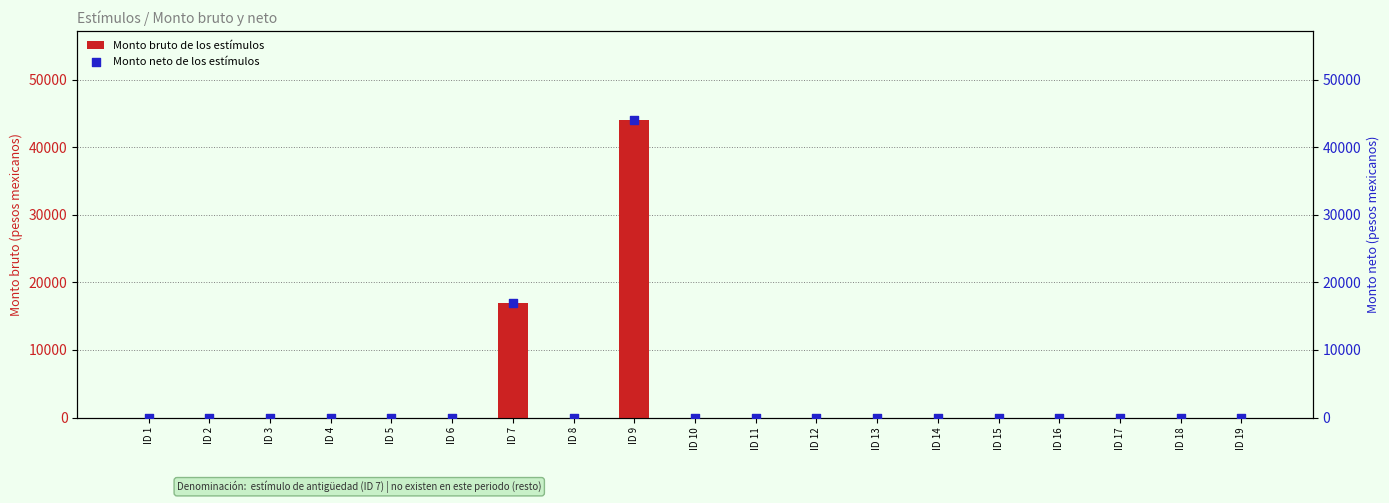

Which series has the largest total across all categories?

Monto bruto de los estímulos